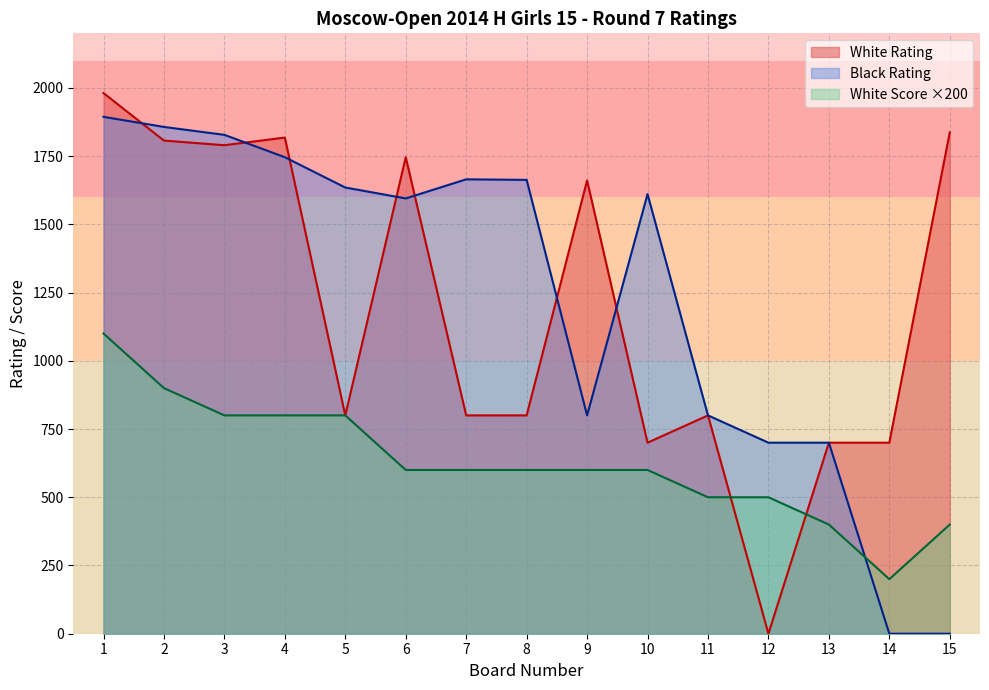

How many data points in White Score are above 600?

5